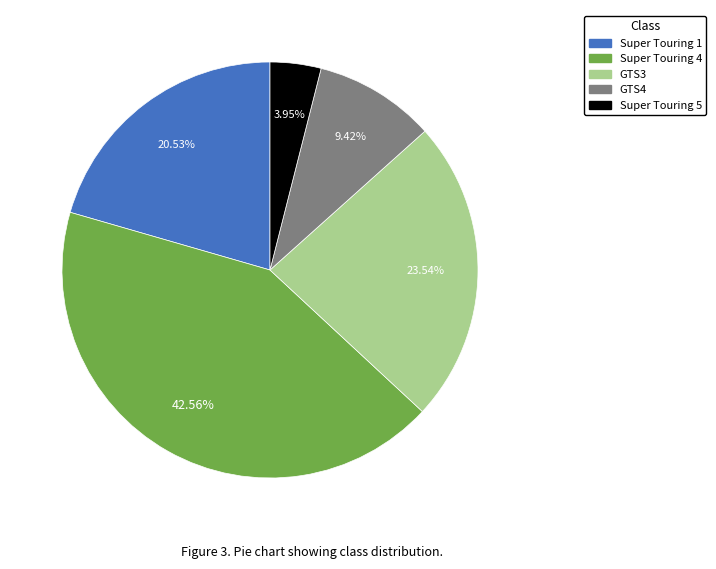

Is there a majority slice in this chart?

No